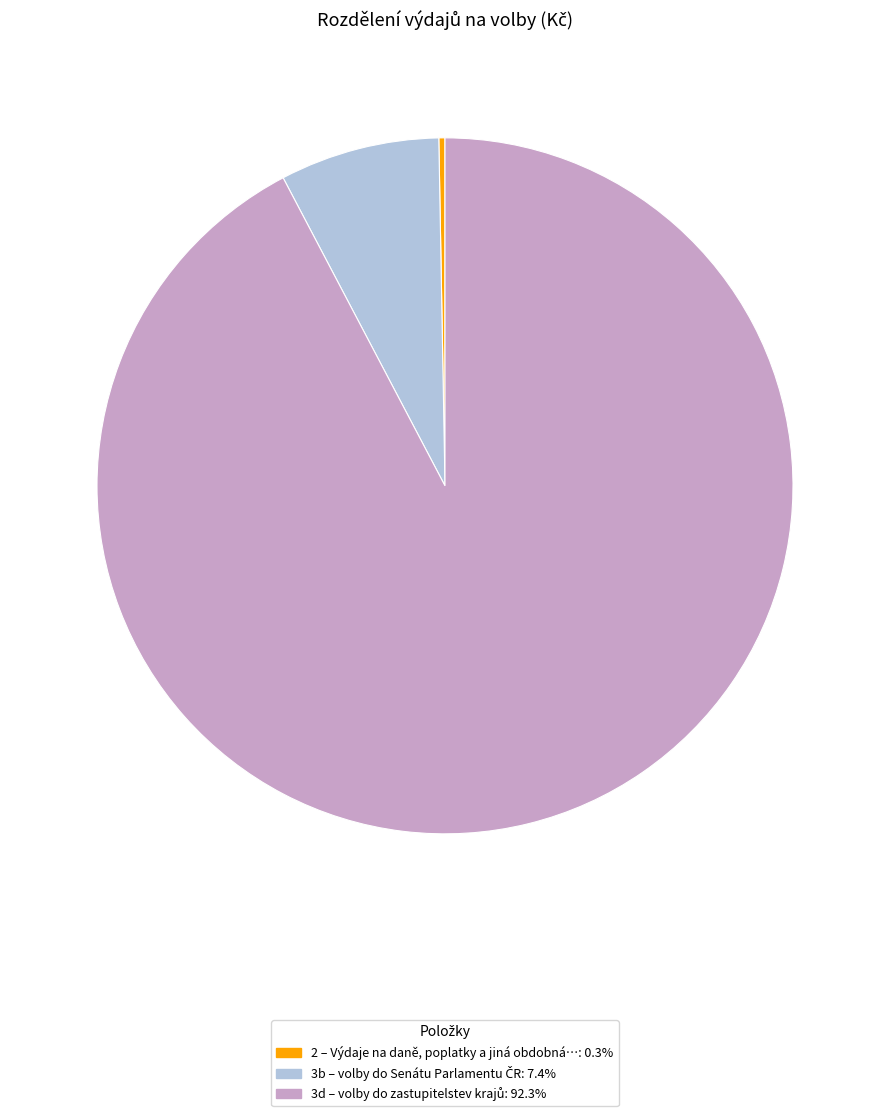

Is there any slice that represents more than half of the pie?

Yes